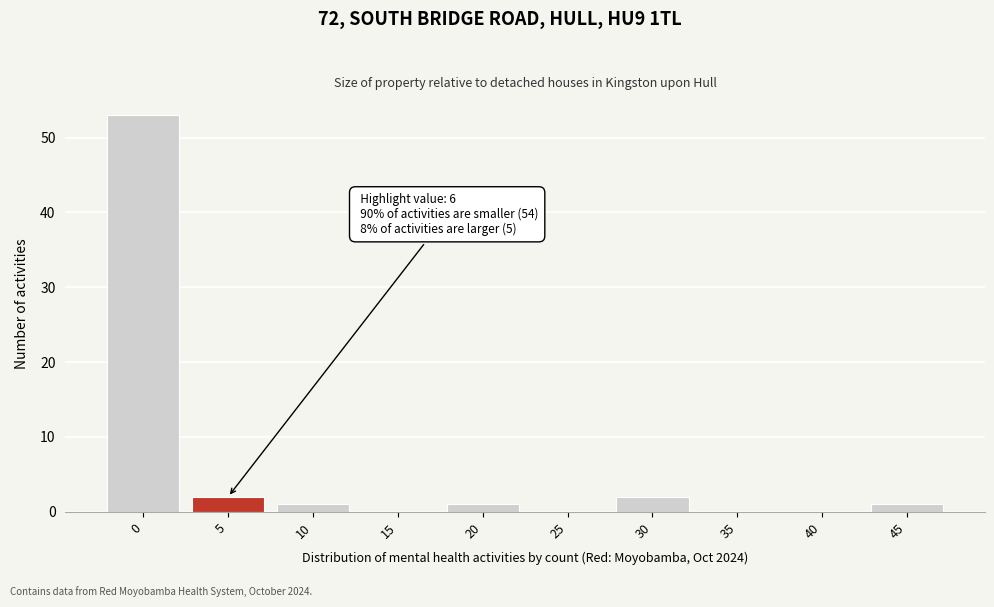

Reading left to right, extract all data points from this chart.

0=53	5=2	10=1	15=0	20=1	25=0	30=2	35=0	40=0	45=1